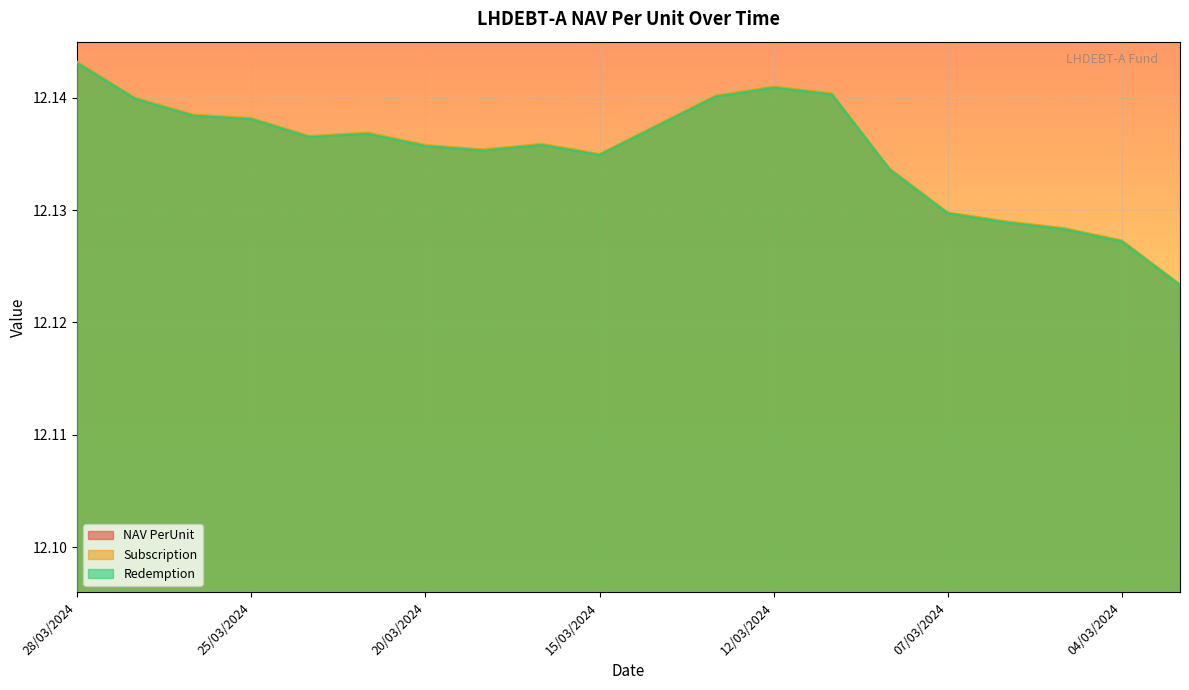

Reading left to right, transcribe all the data shown in this chart.

NAV PerUnit: 12.1	12.1	12.1	12.1	12.1	12.1	12.1	12.1	12.1	12.1	12.1	12.1	12.1	12.1	12.1	12.1	12.1	12.1	12.1	12.1
Subscription: 12.1	12.1	12.1	12.1	12.1	12.1	12.1	12.1	12.1	12.1	12.1	12.1	12.1	12.1	12.1	12.1	12.1	12.1	12.1	12.1
Redemption: 12.1	12.1	12.1	12.1	12.1	12.1	12.1	12.1	12.1	12.1	12.1	12.1	12.1	12.1	12.1	12.1	12.1	12.1	12.1	12.1